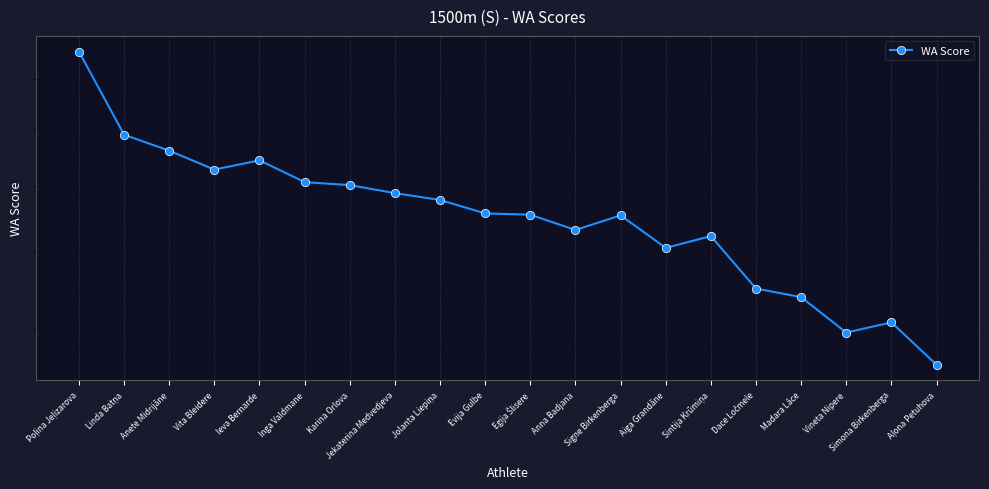

The chart shows a value of 255 at Inga Valdmane. True or false?

False